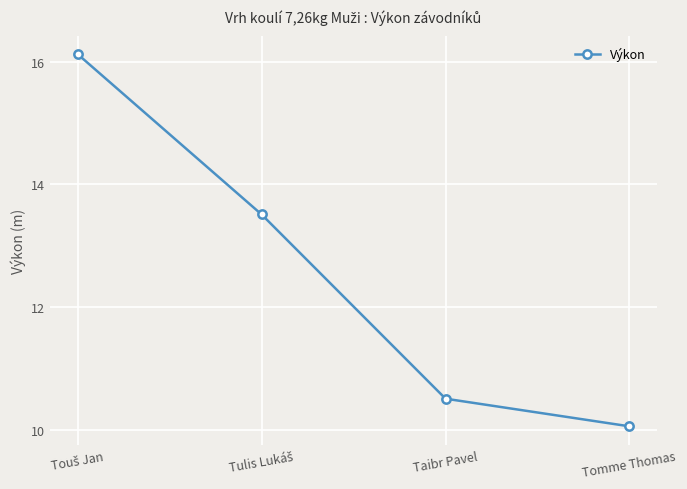

Approximately how many times larger is the value at Tomme Thomas compared to Taibr Pavel?

1.0